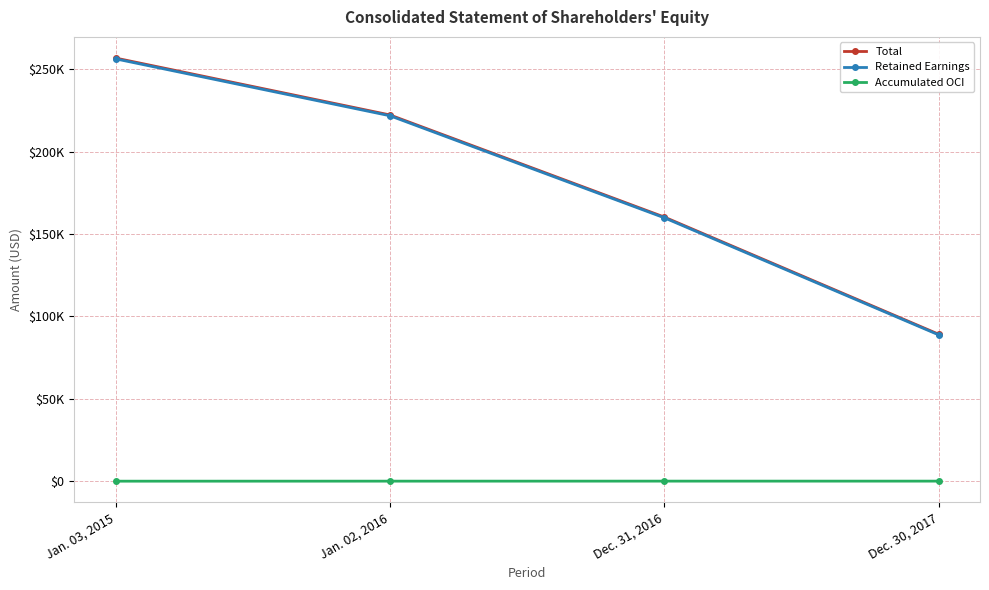

What are all the series names shown in the legend?

Total, Retained Earnings, Accumulated OCI